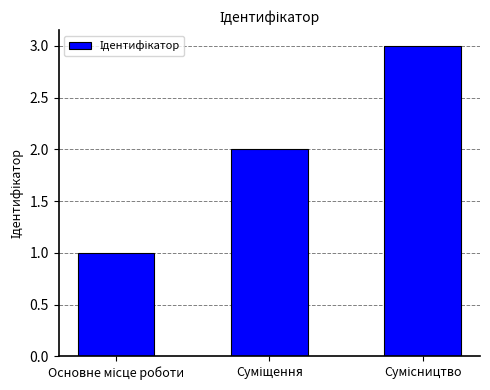

What is the value of the 2nd bar from the left?

2